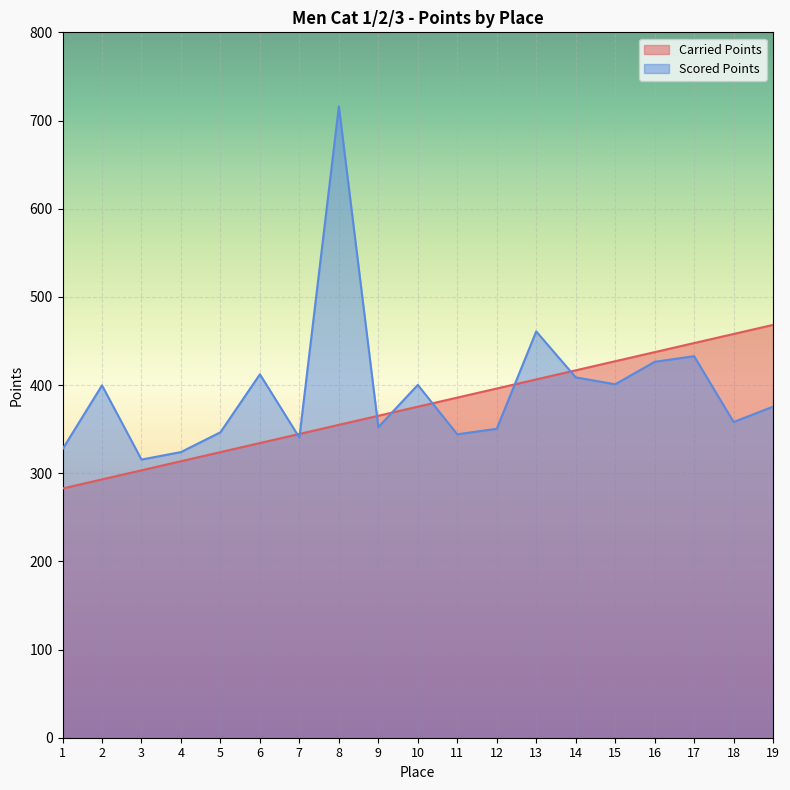

What is the average value of the Scored Points series?

394.3